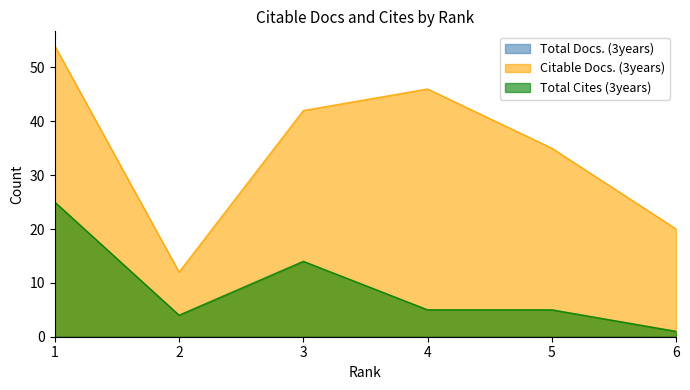

What is the minimum value shown in the chart?

0